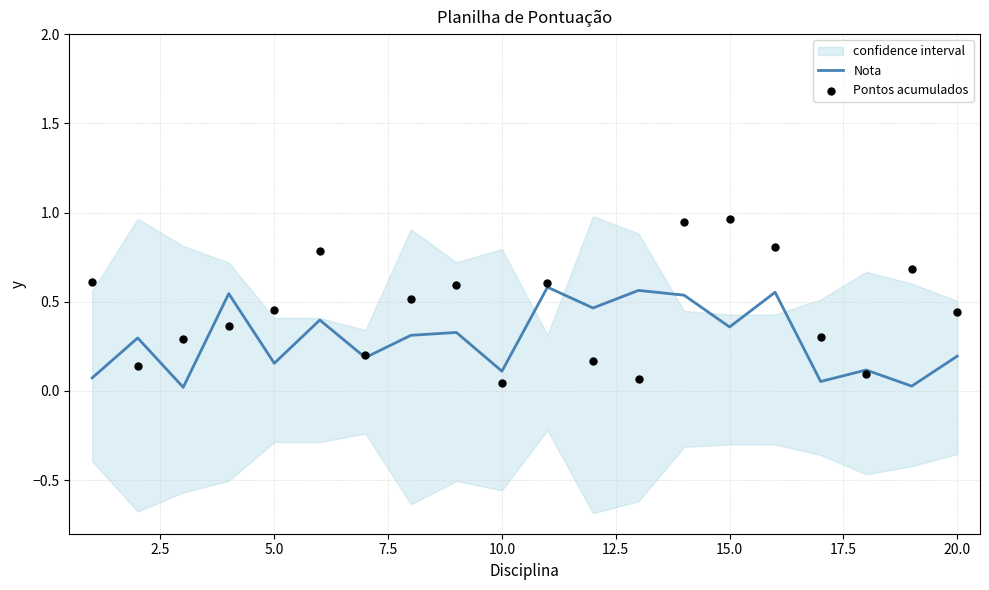

What are all the series names shown in the legend?

Nota, Pontos acumulados